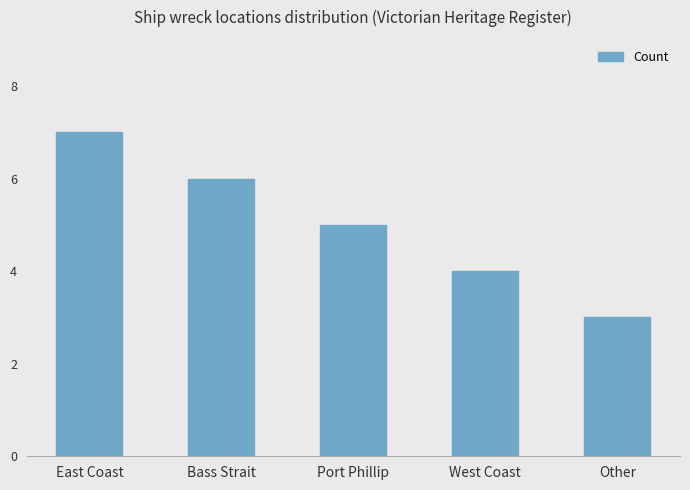

At which label does the data first exceed 5?

East Coast